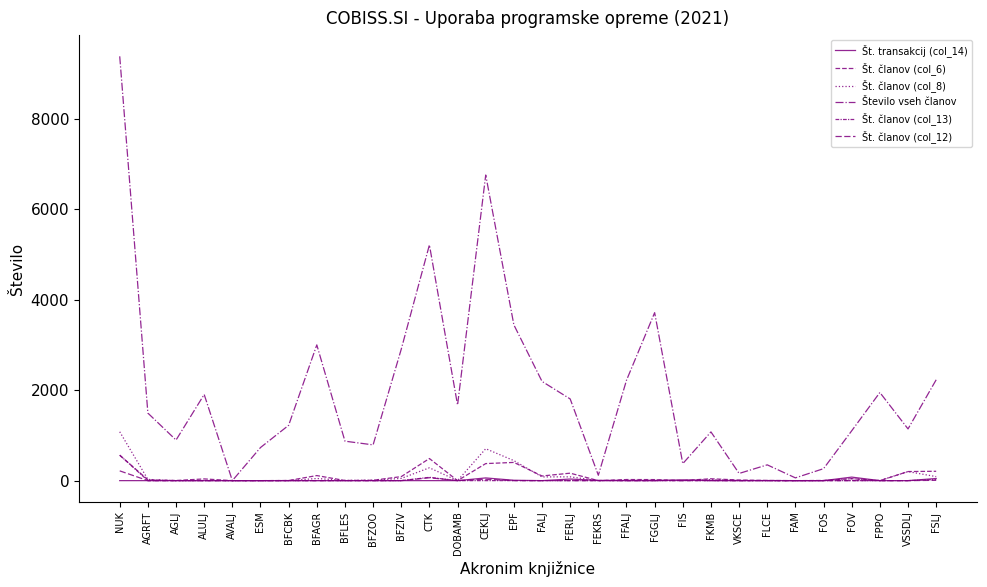

Is this an area chart (filled region under the line)?

No